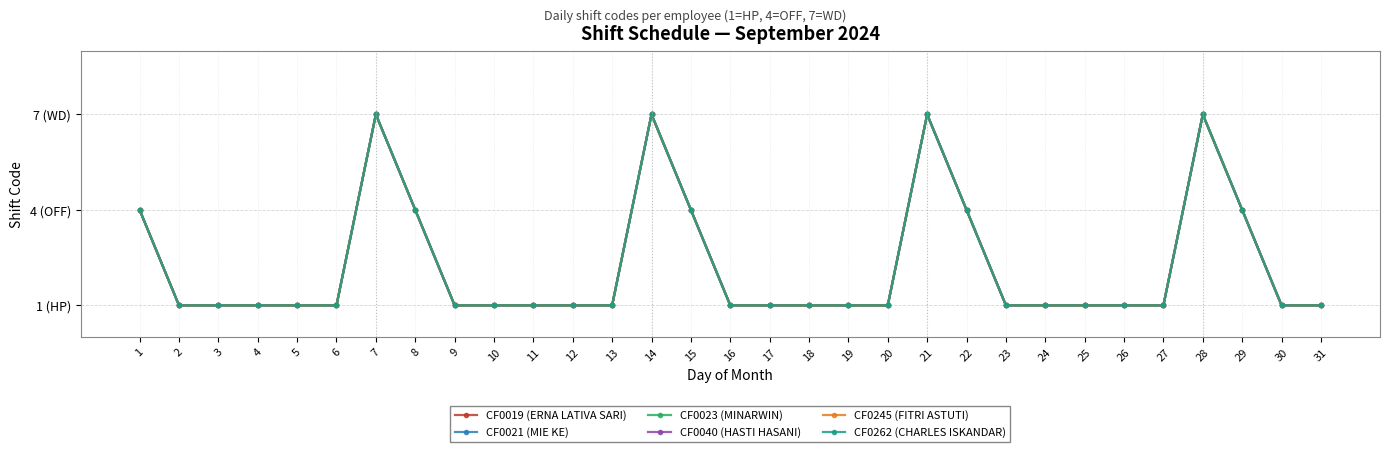

What is the maximum value shown in the chart?

7